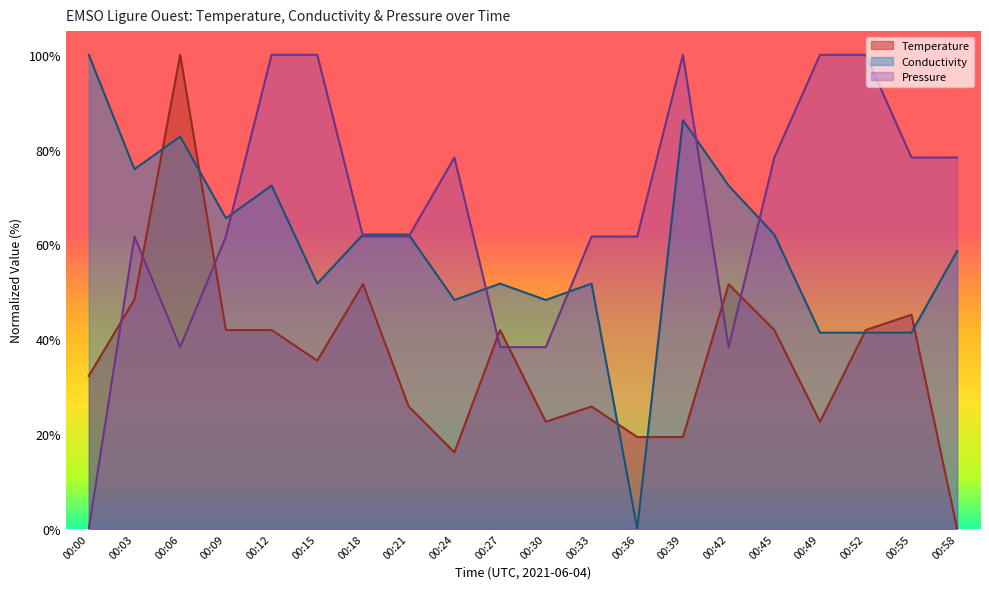

Where does the Conductivity series first go above 62?

00:00